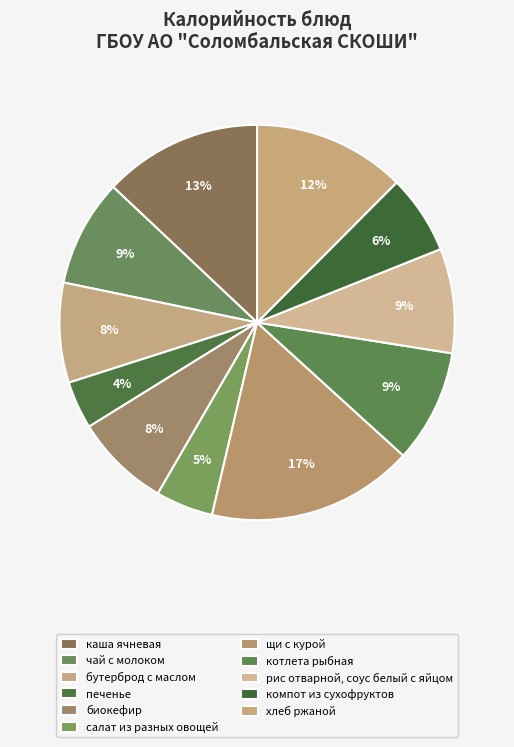

Does печенье account for over 50% of the chart?

No